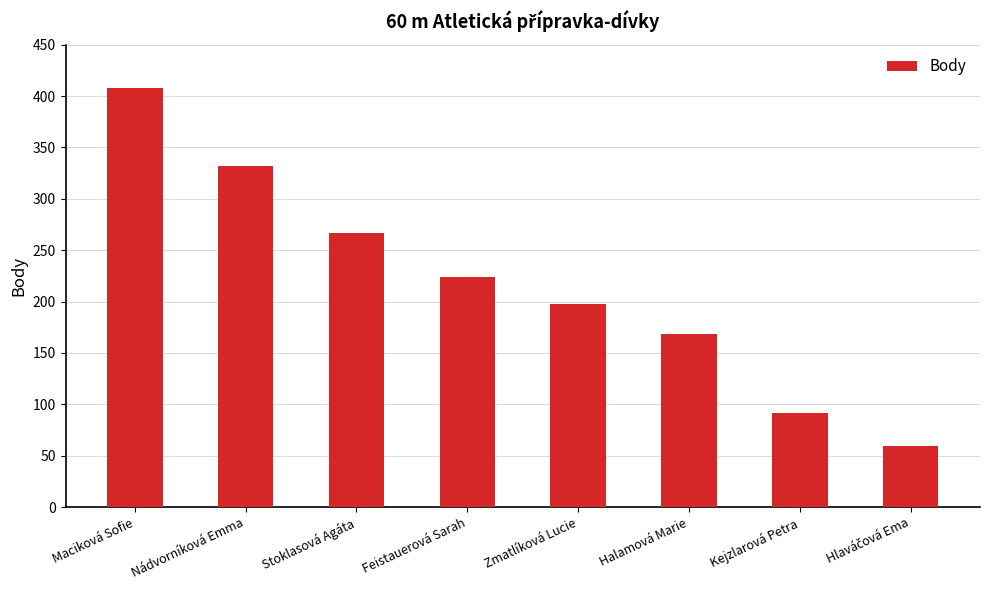

What is the value of the 1st bar from the left?

408